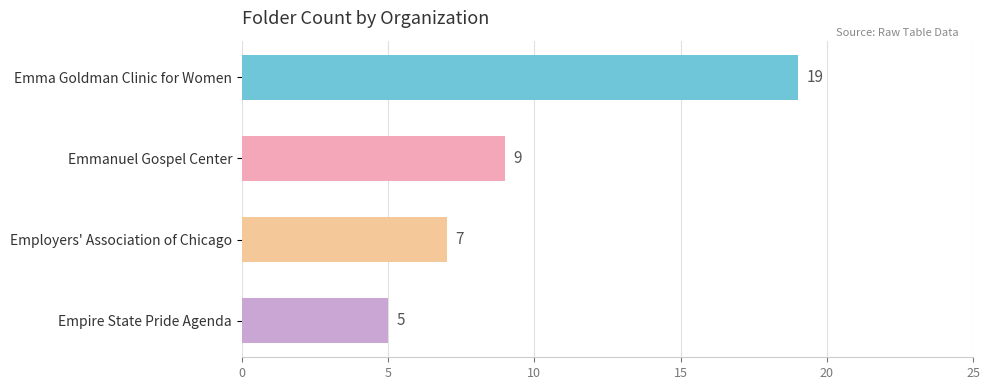

Reading top to bottom, transcribe all the data shown in this chart.

19	9	7	5